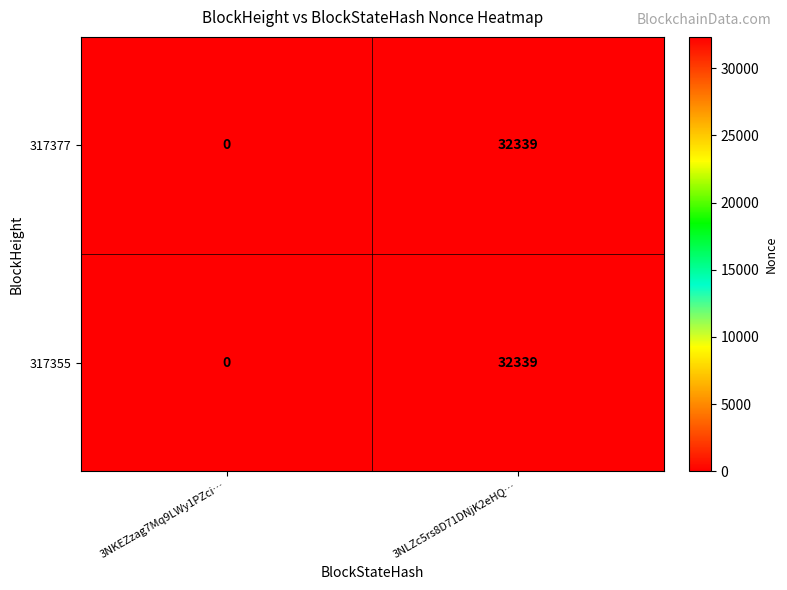

At how many categories does at least one series exceed 11963?

1